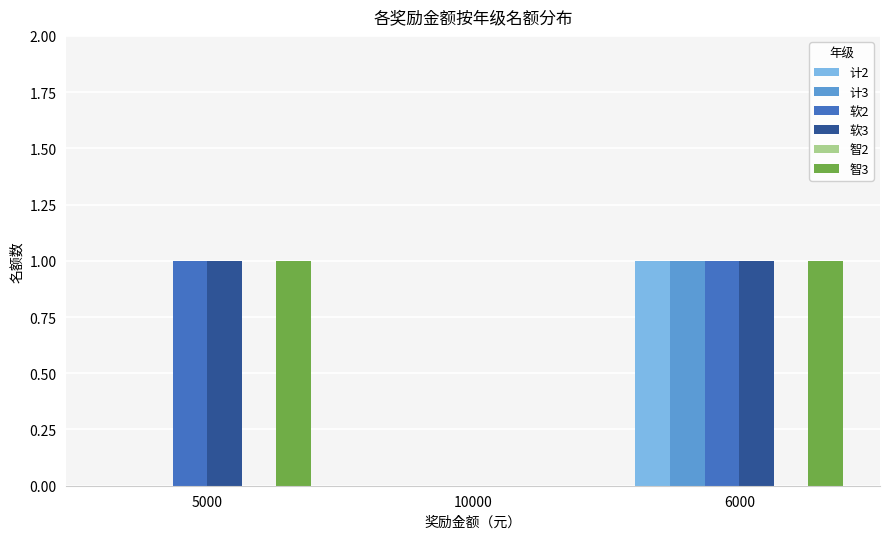

What is the sum of all 智3 values?

2